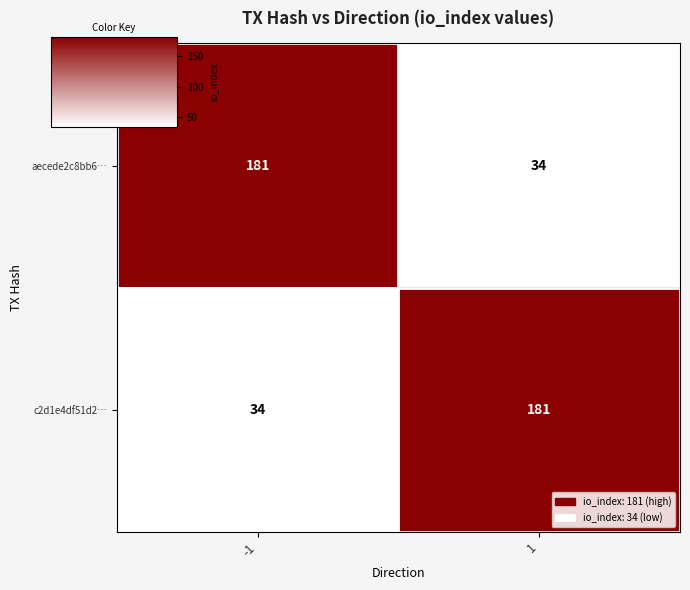

Reading left to right, transcribe all the data shown in this chart.

aecede2c8bb6…: 181	34
c2d1e4df51d2…: 34	181